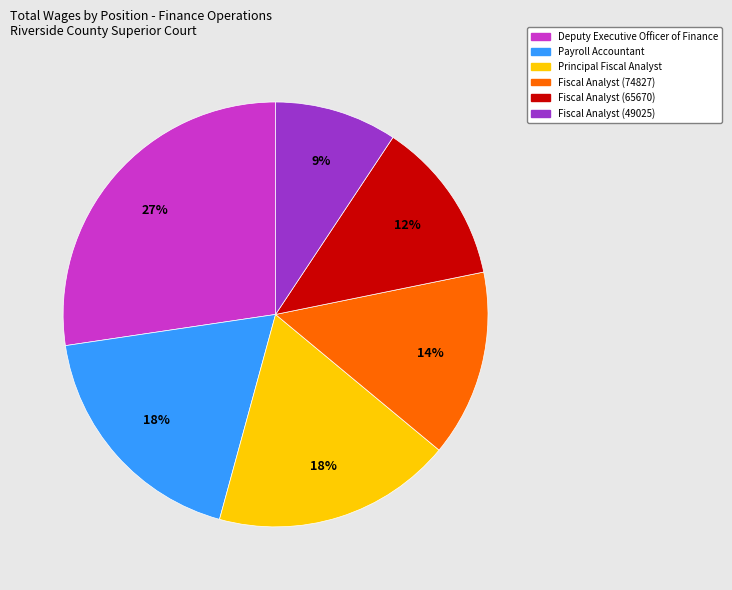

To the nearest percent, what is the difference between the Fiscal Analyst (65670) and Fiscal Analyst (49025) slice percentages?

3%